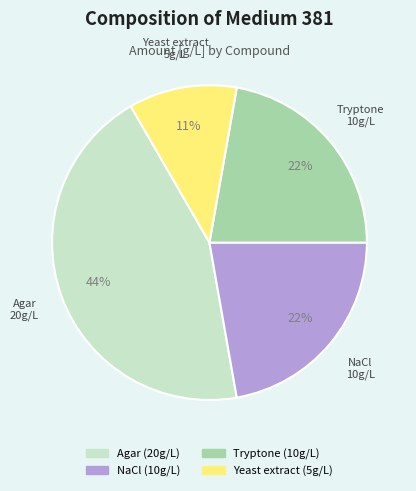

True or false: Yeast extract accounts for 11% of the total.

True